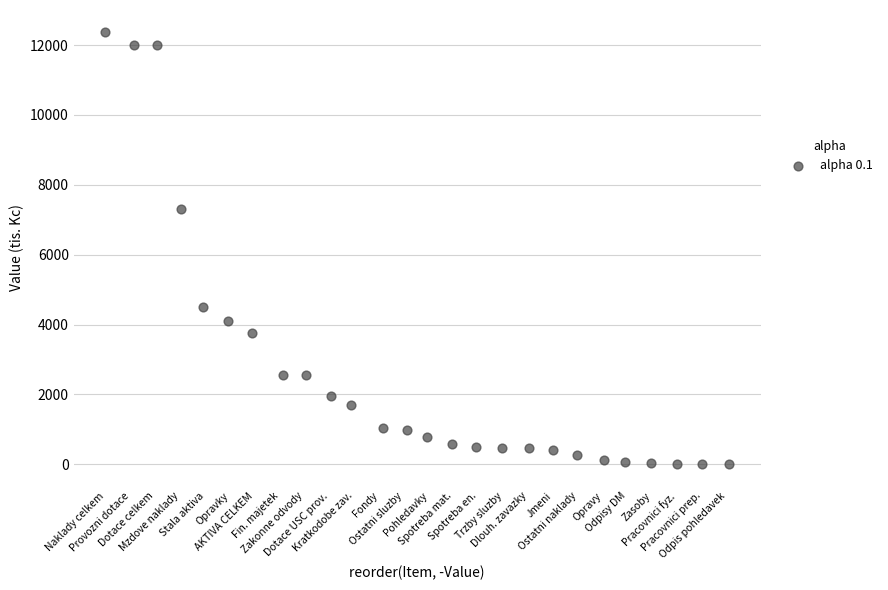

What Y value in the scatter plot is closest to 6192?

7318